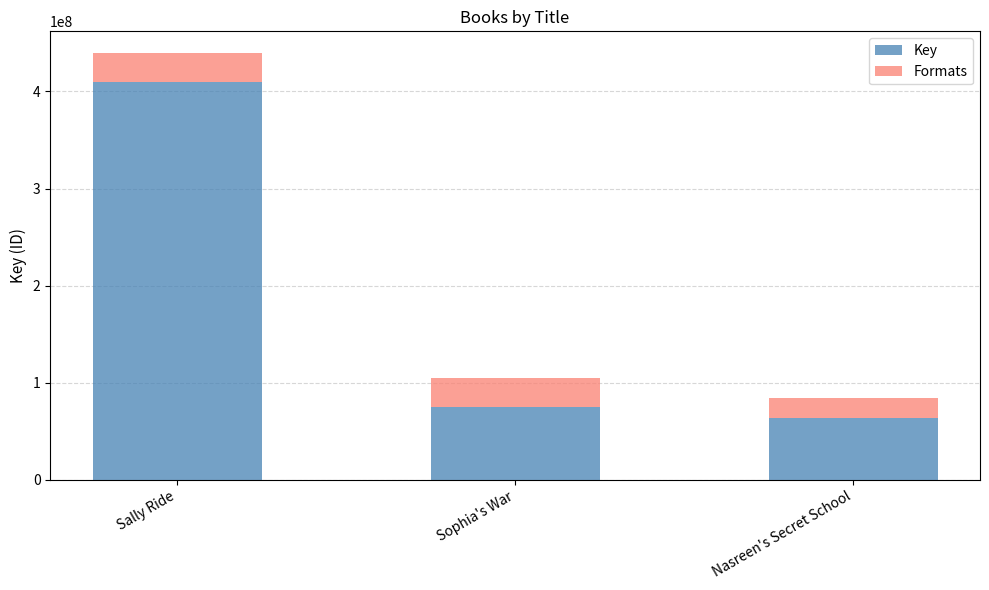

What is the sum of the Key values at Sophia's War and Sally Ride?

484928932